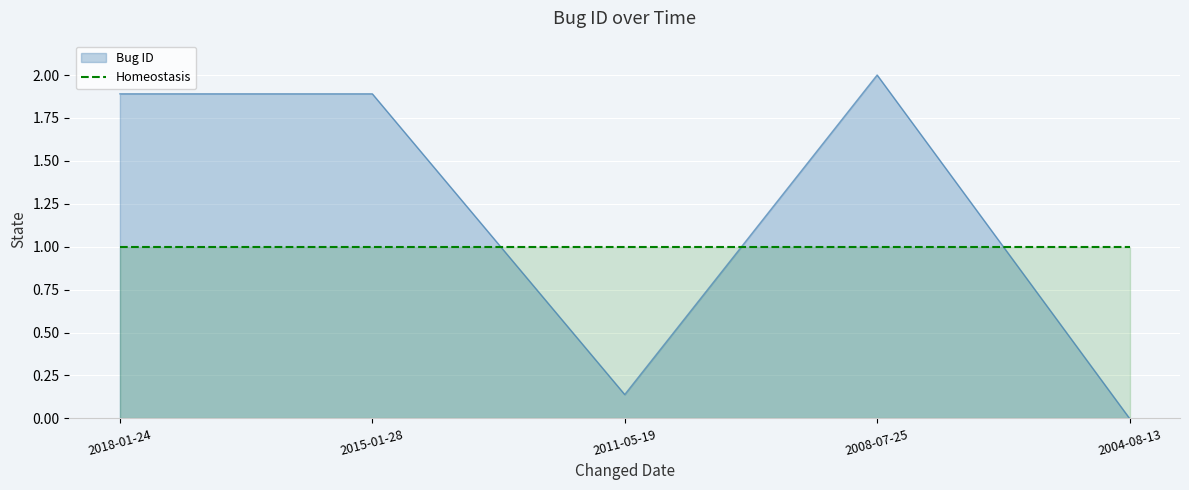

How many values exceed 1?

3